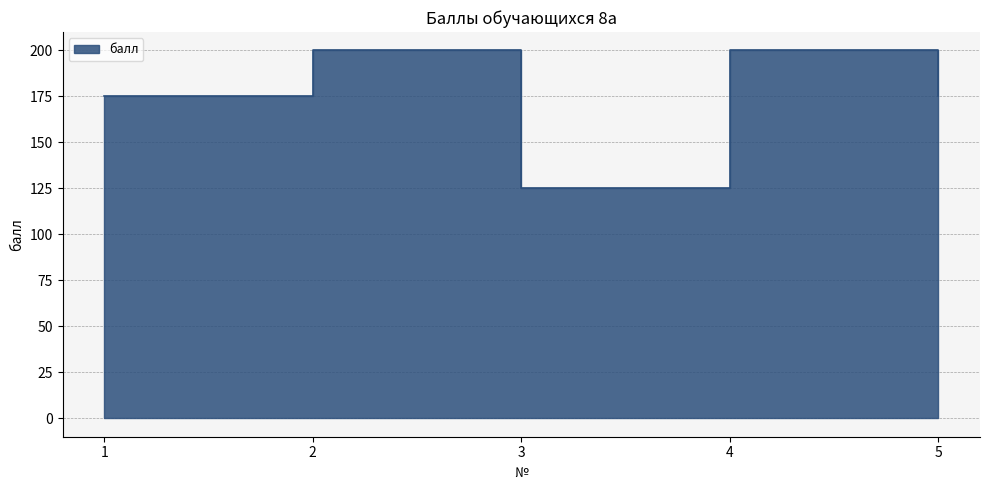

True or false: the data shows 200 at 2.

True